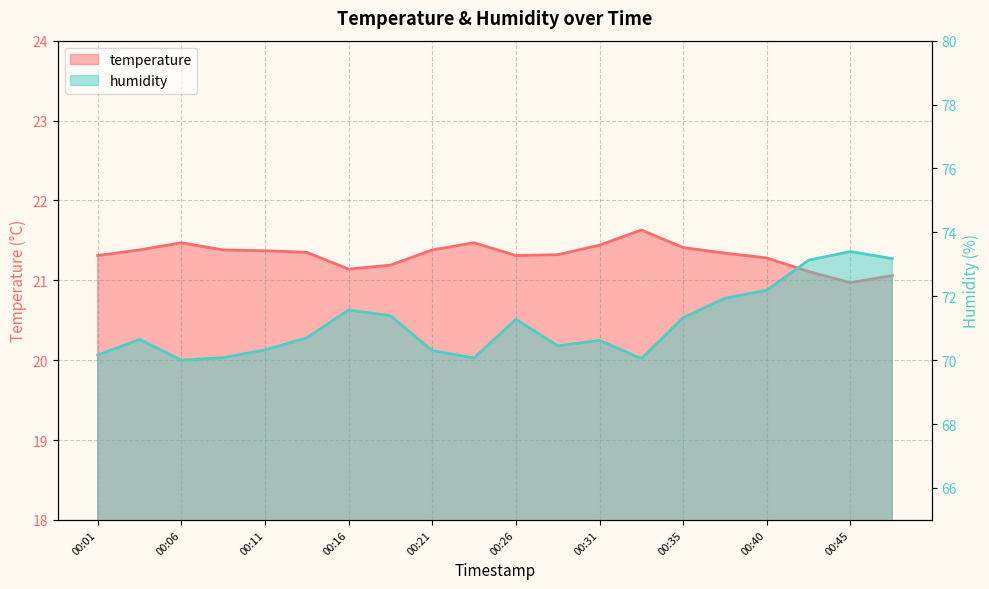

What is the difference between the maximum and second lowest values in the humidity series?

3.4